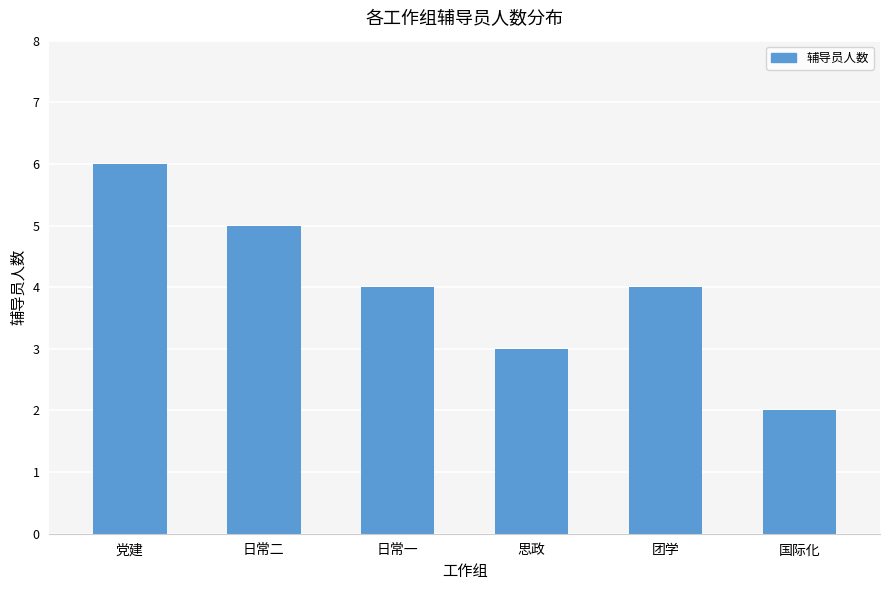

Is it true that the value at 思政 is 1?

False